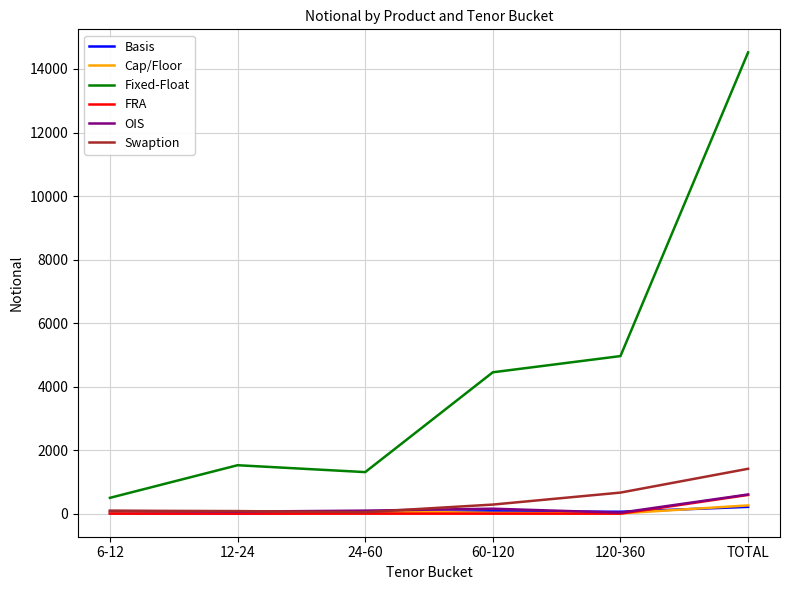

What is the total value across all series at TOTAL?

17603